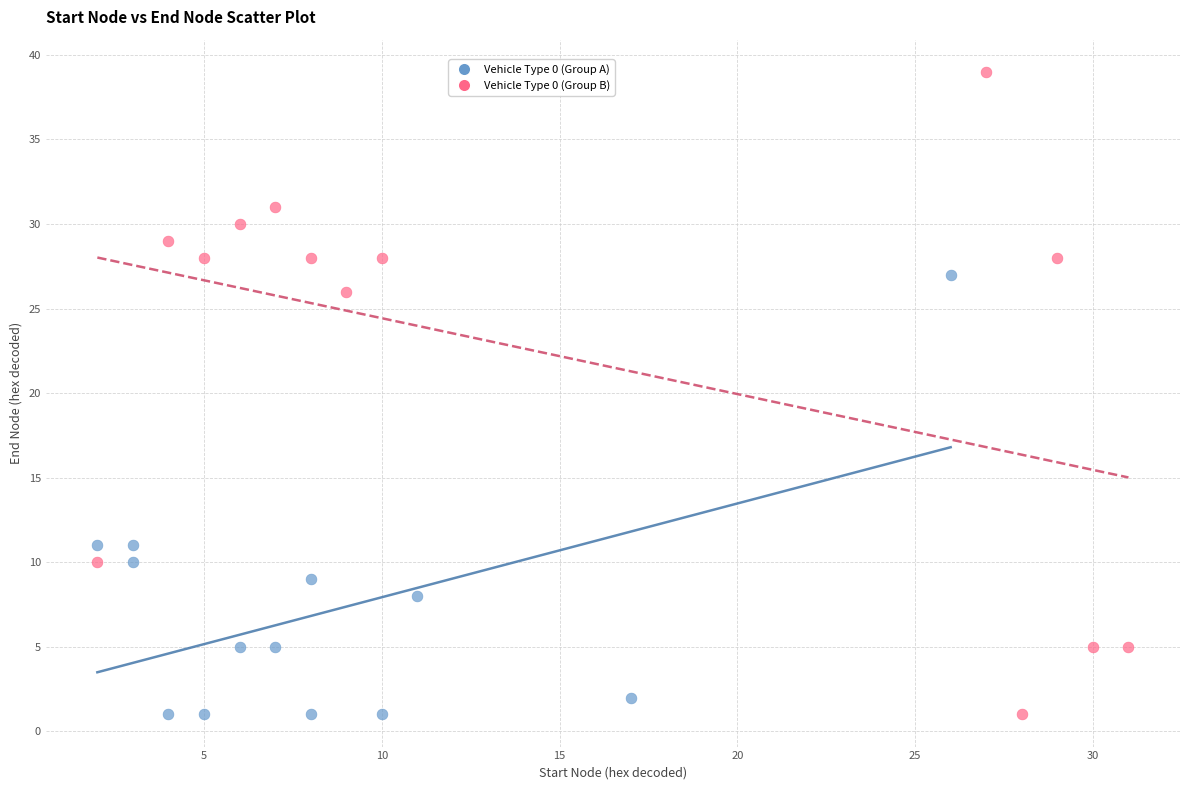

Which series reaches the maximum Y coordinate?

Vehicle Type 0 (Group B)